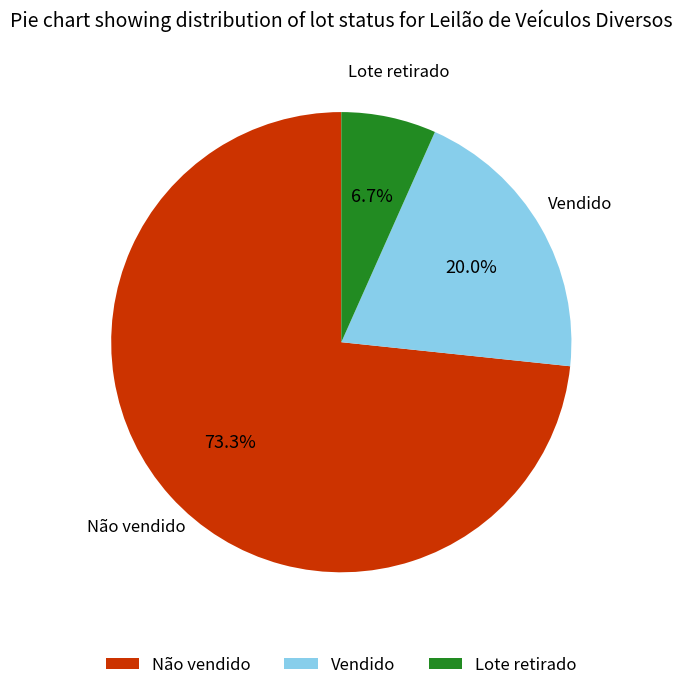

How many segments does this pie chart have?

3